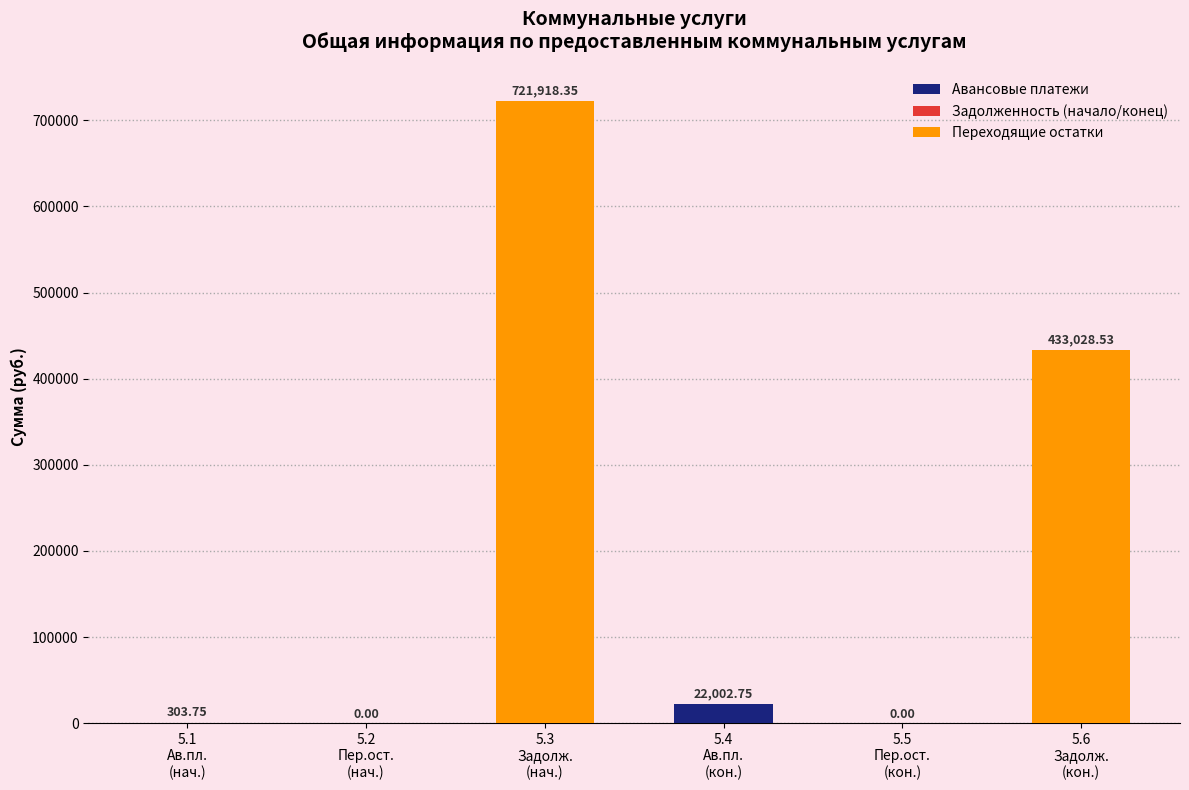

Are the bars horizontal?

No